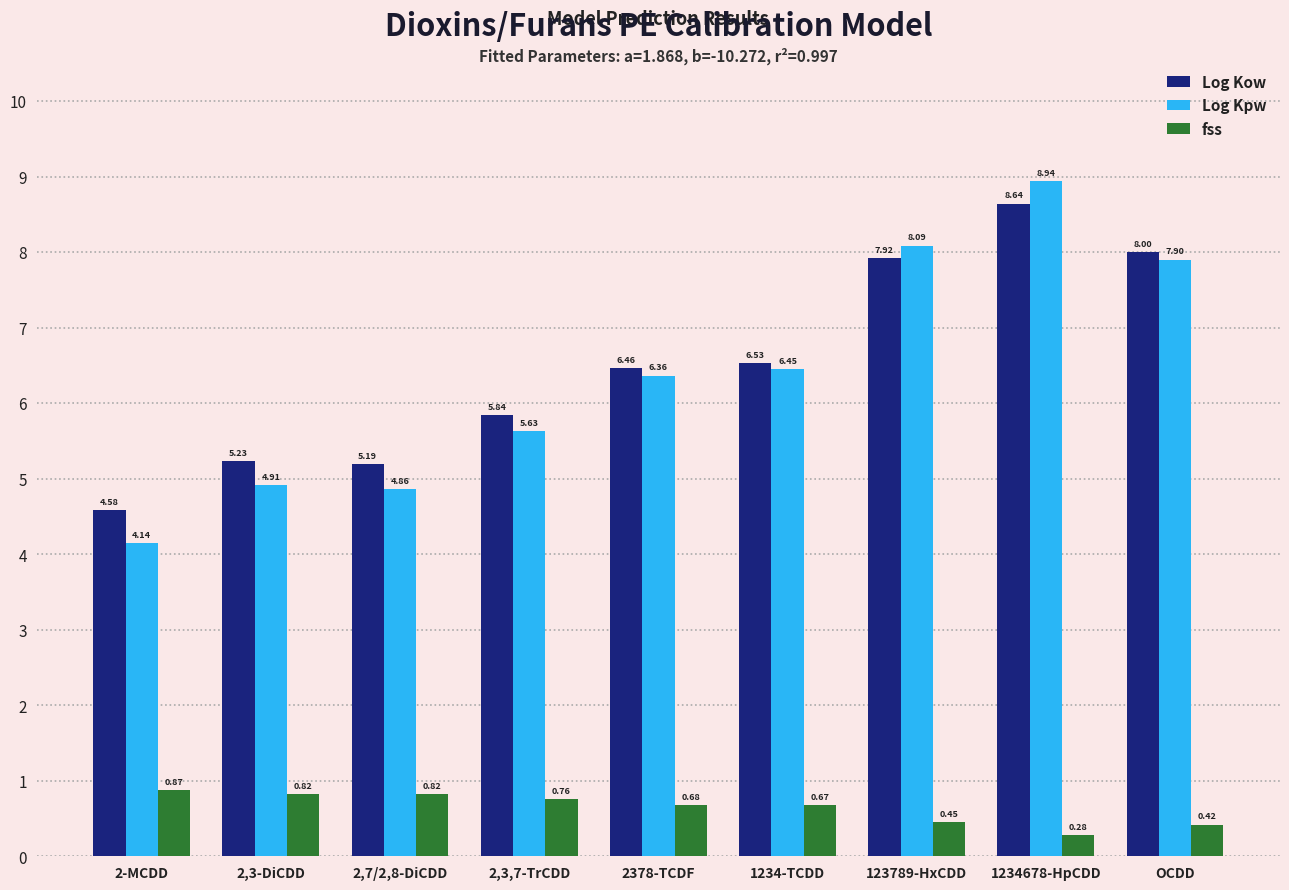

Between 2-MCDD and OCDD, which series saw the biggest shift?

Log Kpw